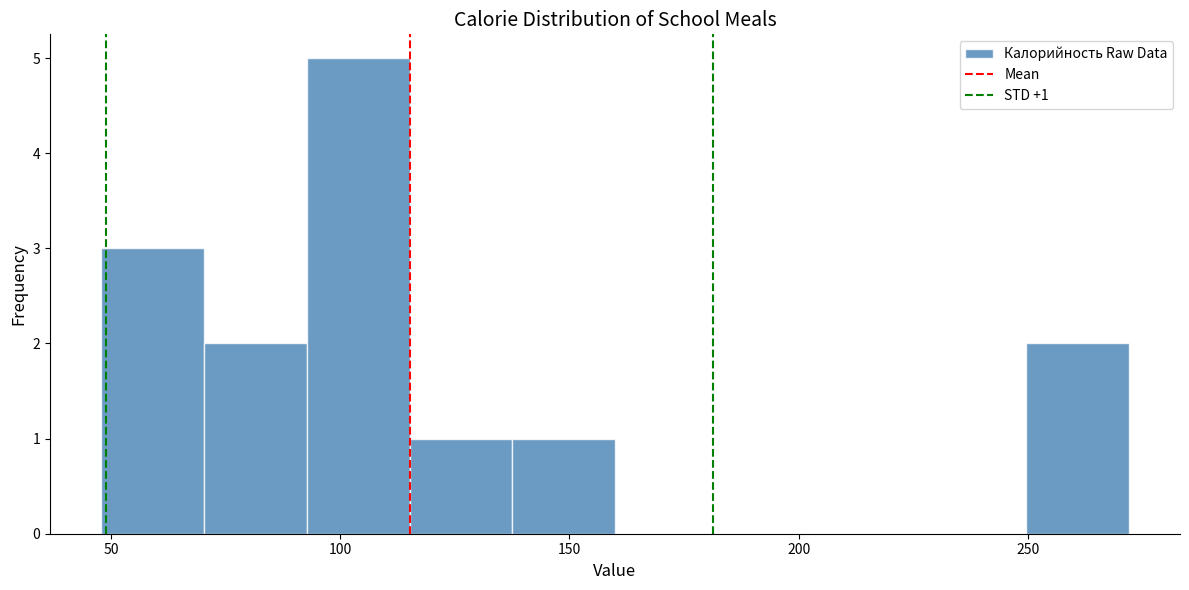

Which range on the x-axis has the tallest bar?

95 to 115